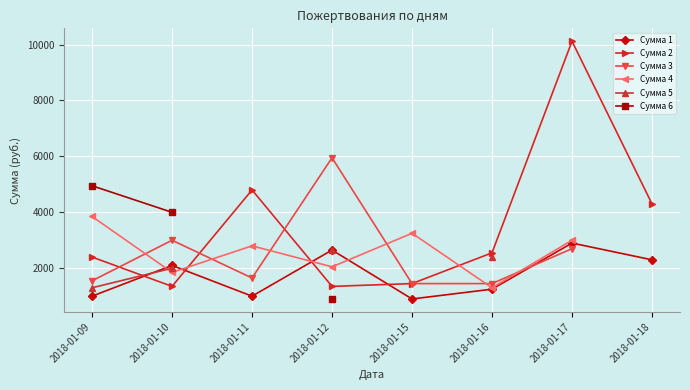

What is the difference between the second highest and minimum values in the Сумма 2 series?

3450